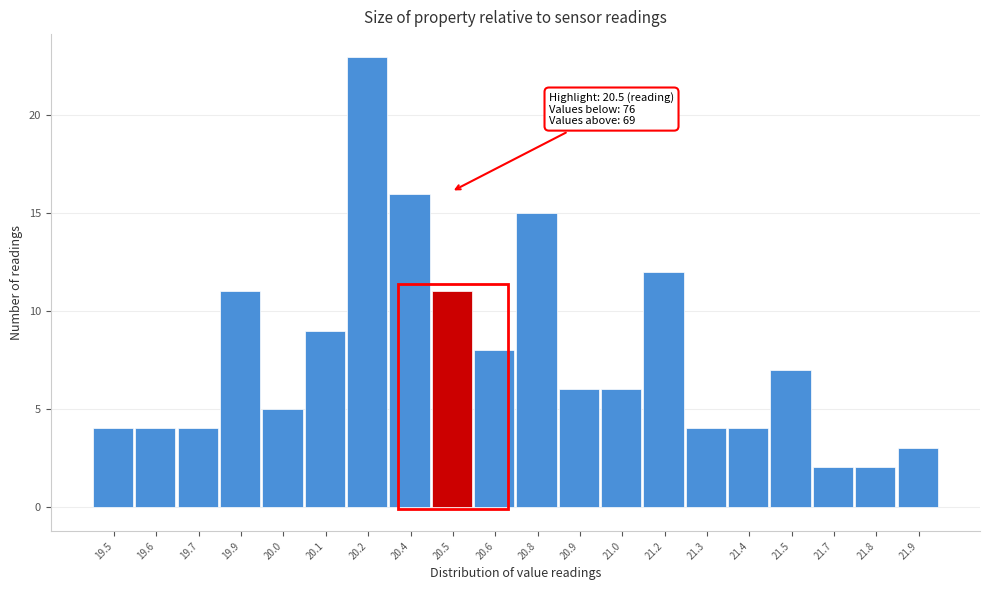

Reading left to right, what are all the values shown in this chart?

19.5=4	19.6=4	19.7=4	19.9=11	20.0=5	20.1=9	20.2=23	20.4=16	20.5=11	20.6=8	20.8=15	20.9=6	21.0=6	21.2=12	21.3=4	21.4=4	21.5=7	21.7=2	21.8=2	21.9=3